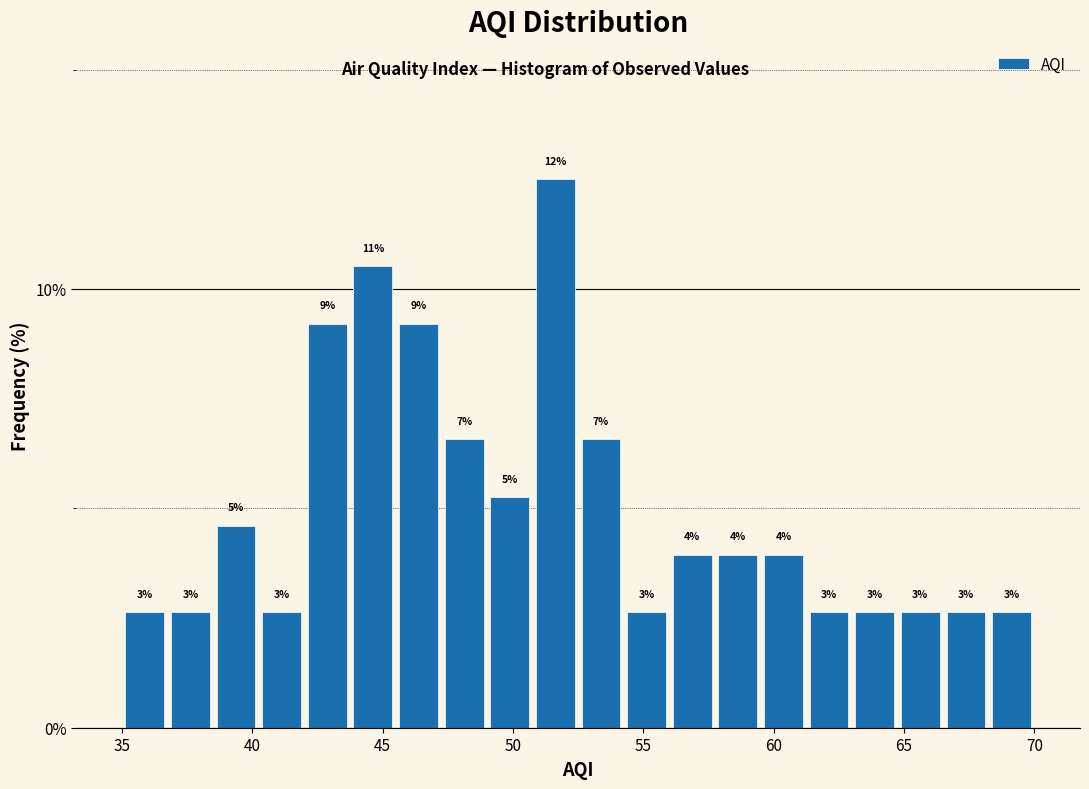

Around what value on the x-axis is the tallest bar? Give the approximate position of its centre, as read against the axis.

51.5